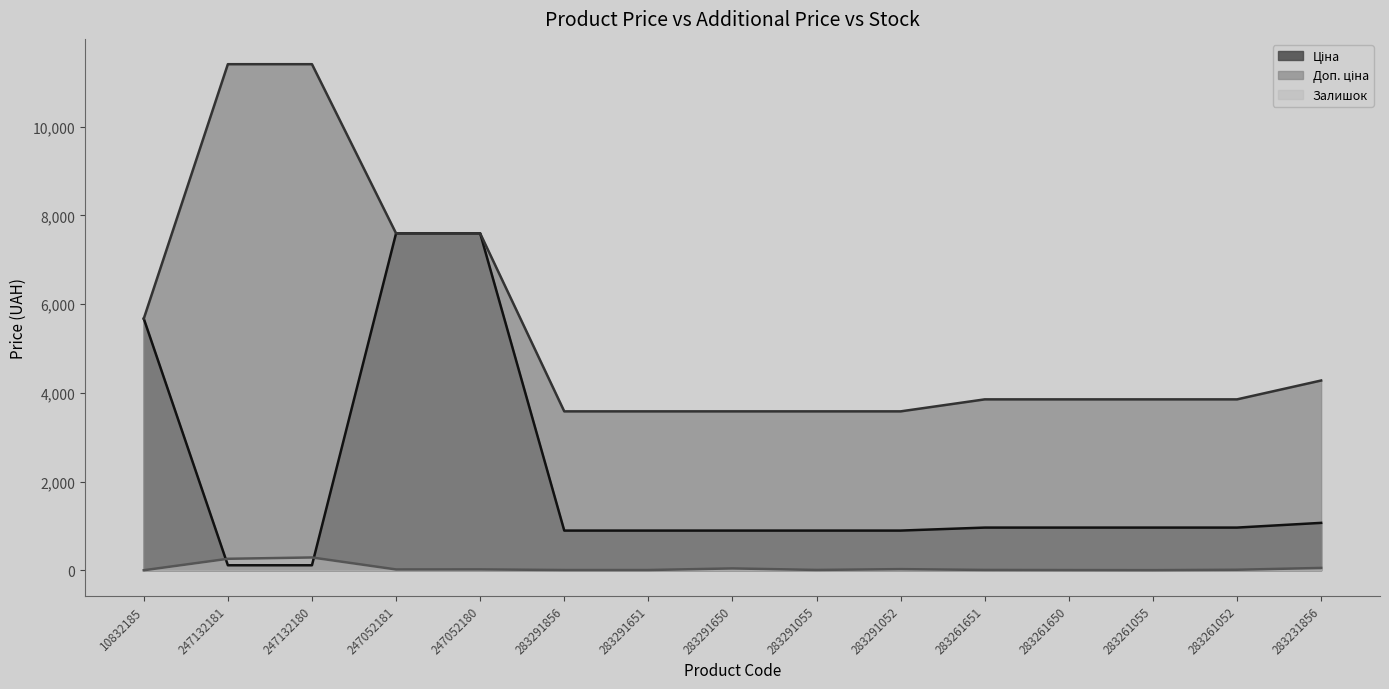

In Залишок, how many points are lower than both neighbors (excluding endpoints)?

3